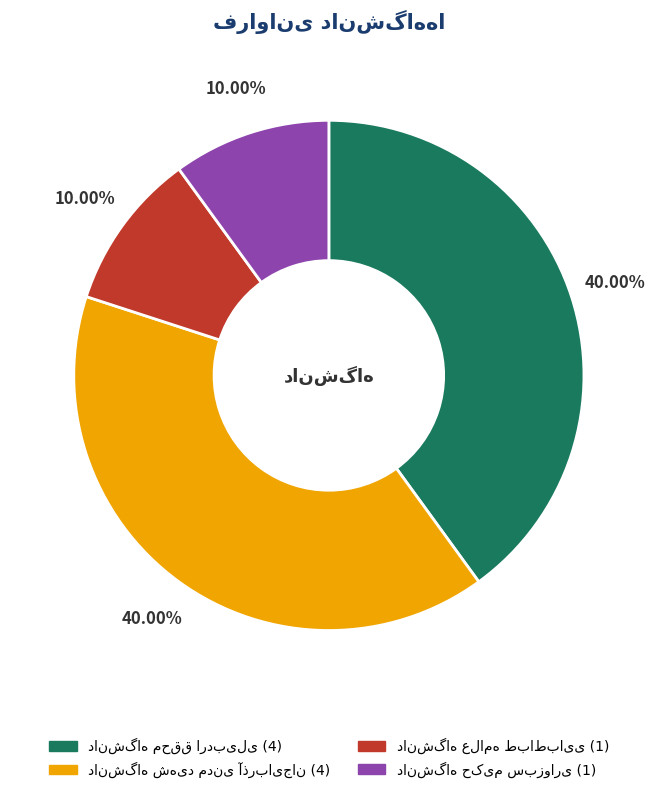

Does any single category account for the majority?

No